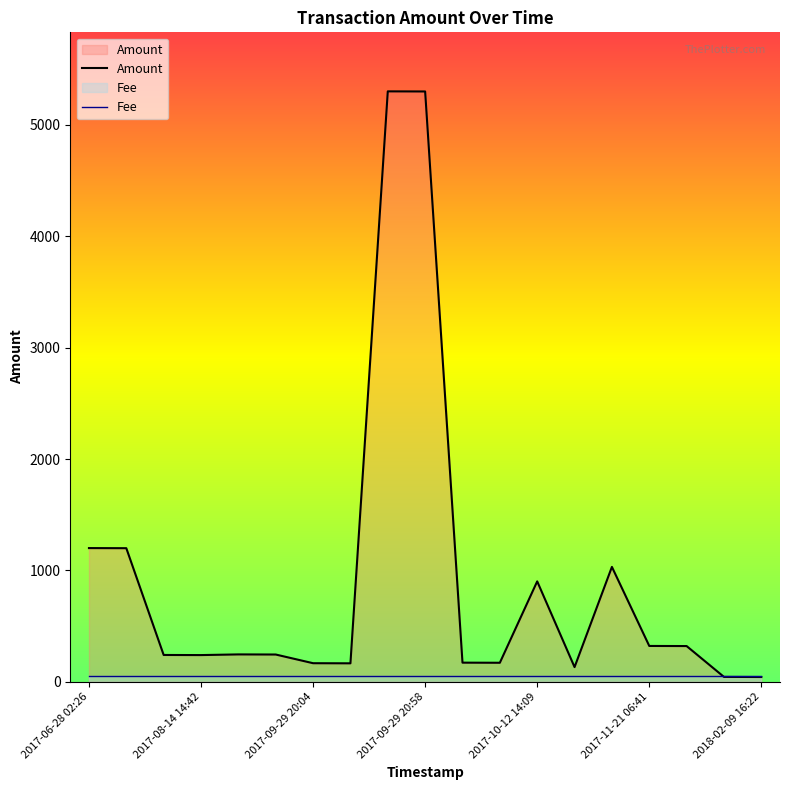

True or false: Amount has a value of 1200.0 at 2017-06-28 02:26.

True